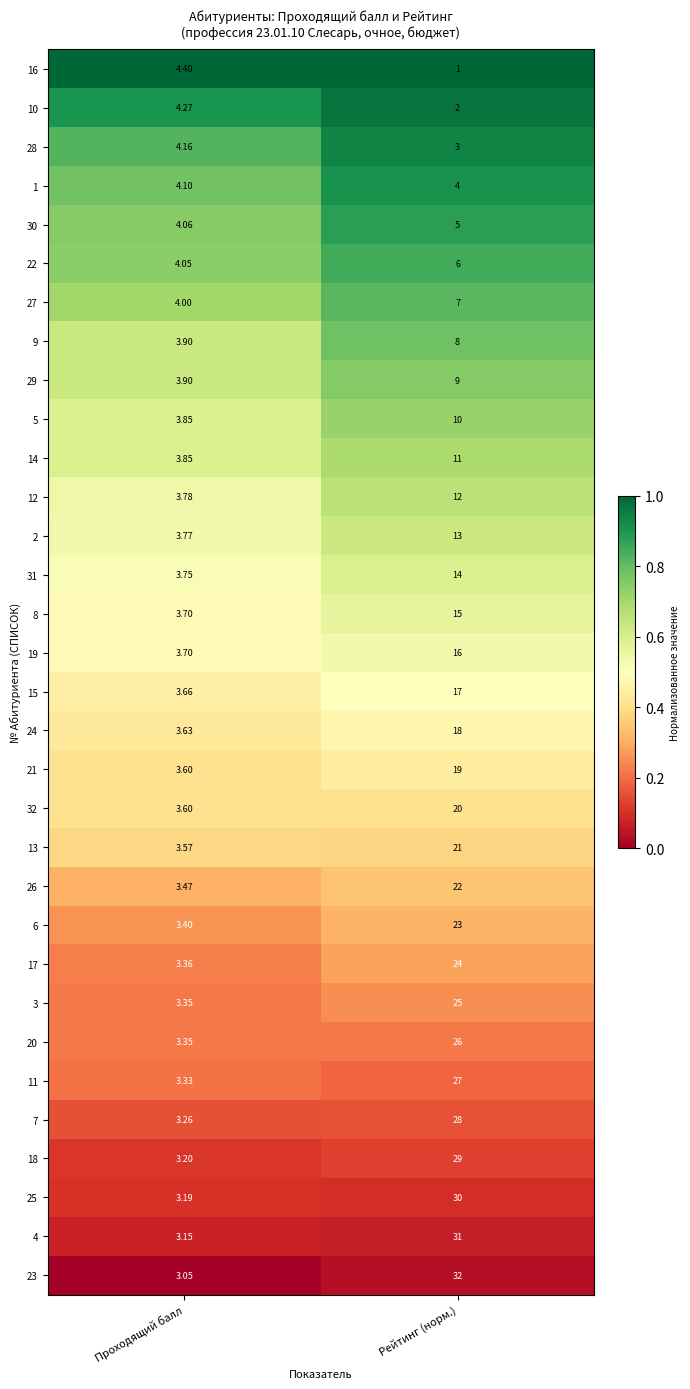

Rank the categories by 20 value from lowest to highest.

Проходящий балл, Рейтинг (норм.)